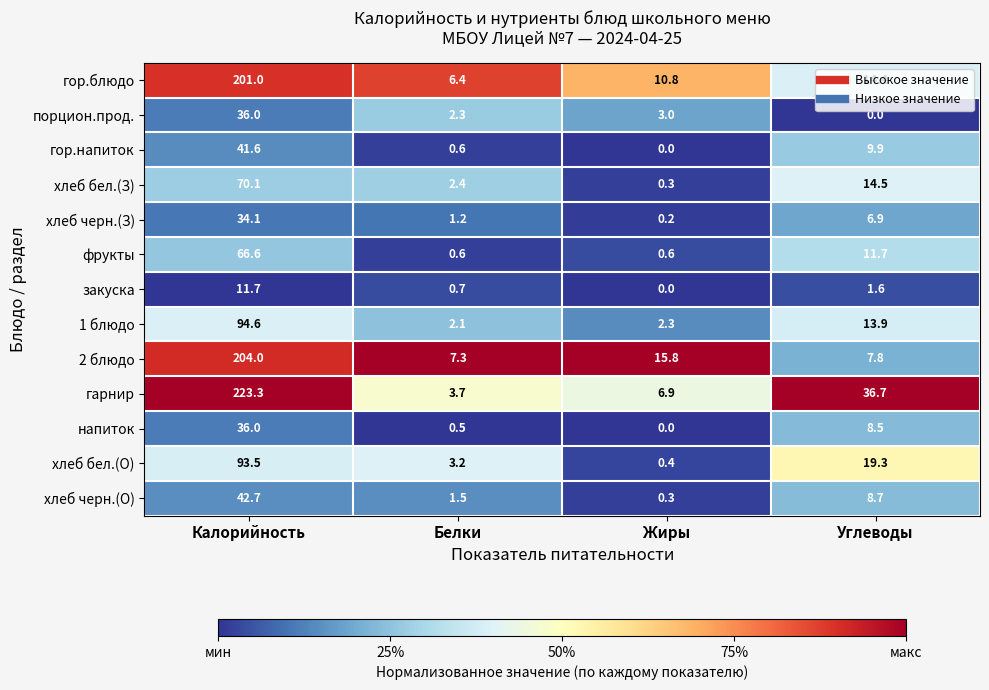

Which series changed the most between Жиры and Углеводы?

гарнир